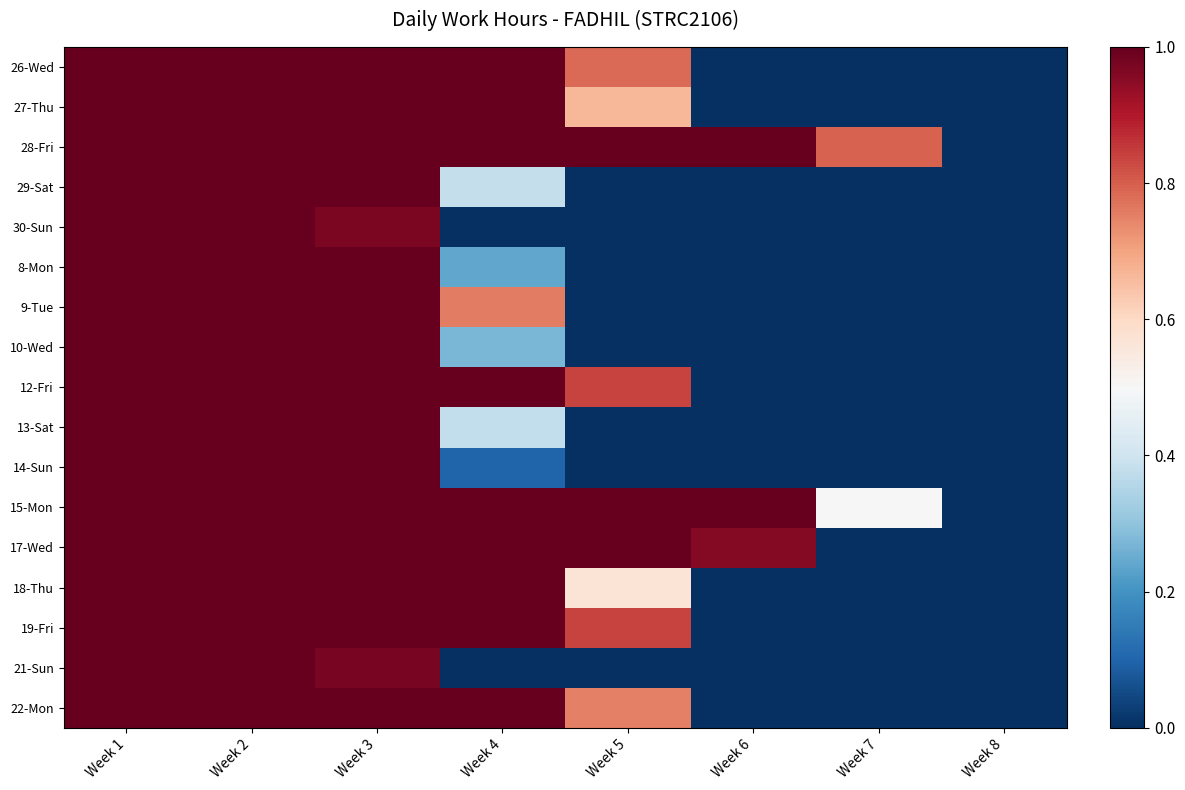

Between Week 4 and Week 1, which is larger?

Week 4